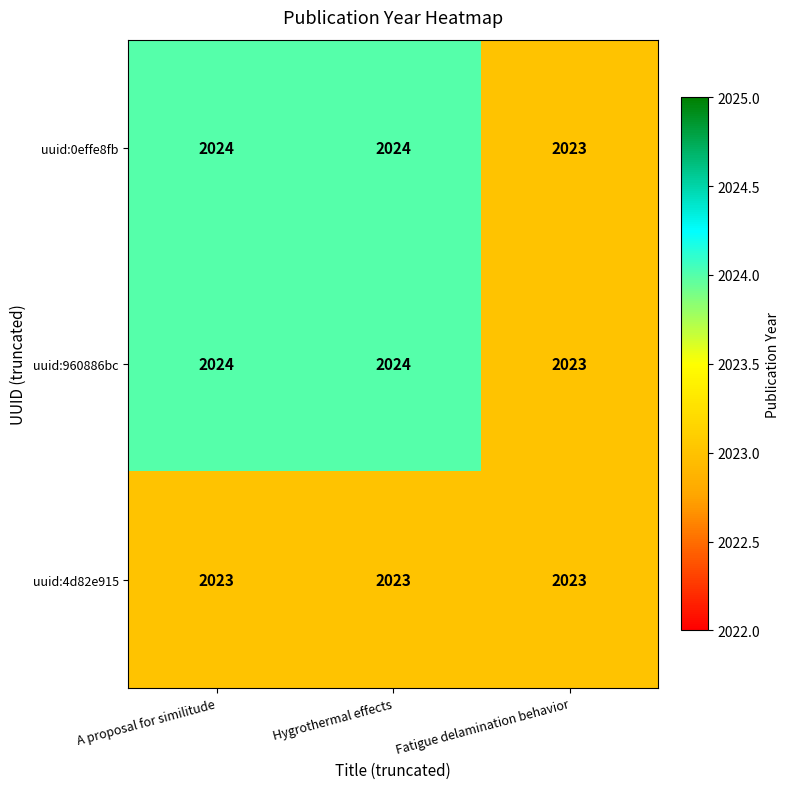

Is the value of uuid:4d82e915 at Hygrothermal effects greater than the value of uuid:960886bc at A proposal for similitude?

No